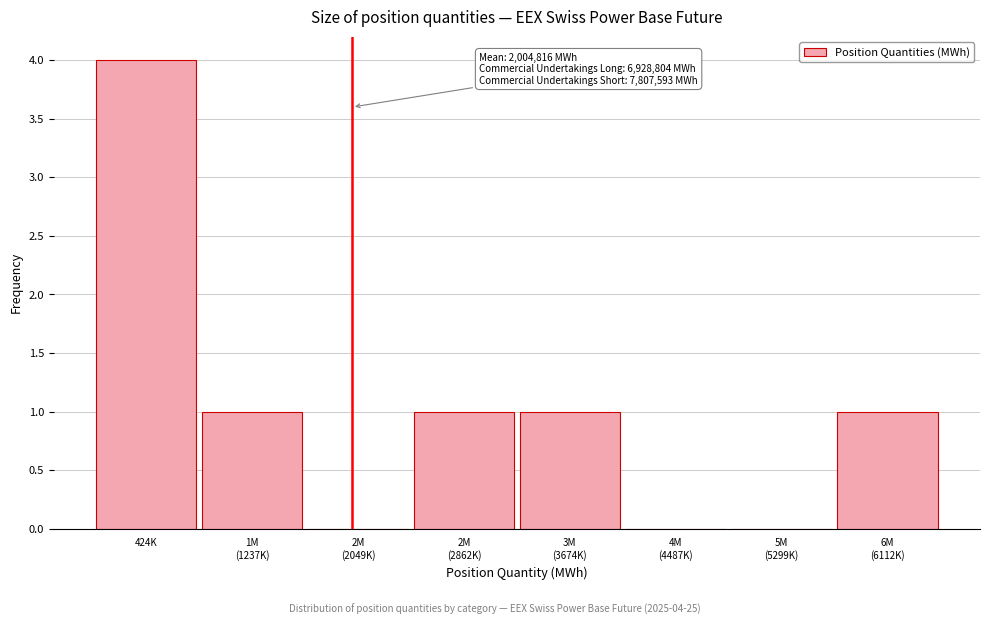

What is the approximate value at 424K?

4